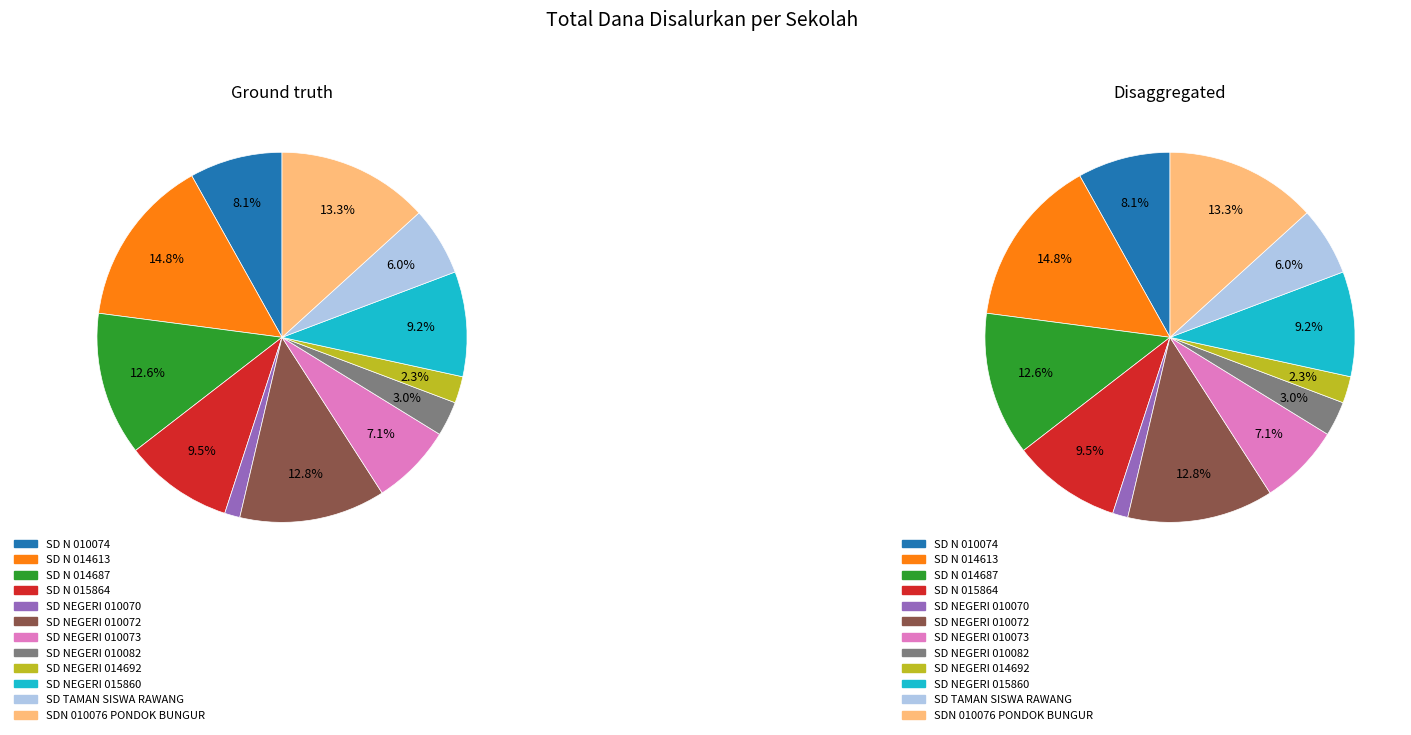

What is the ratio of the value at SD N 010074 to the value at SD NEGERI 010070?

6.1